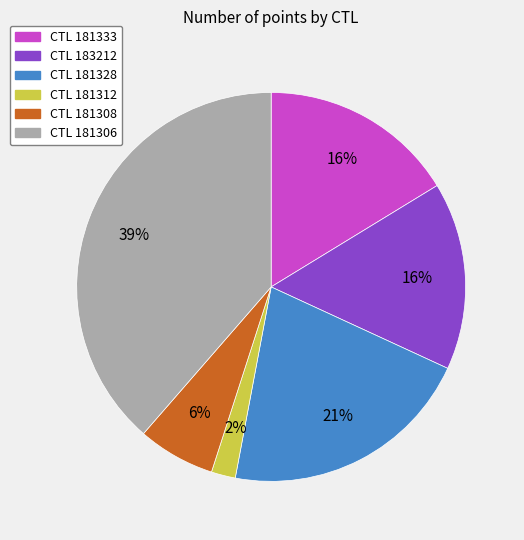

To the nearest percent, what is the average slice percentage?

17%